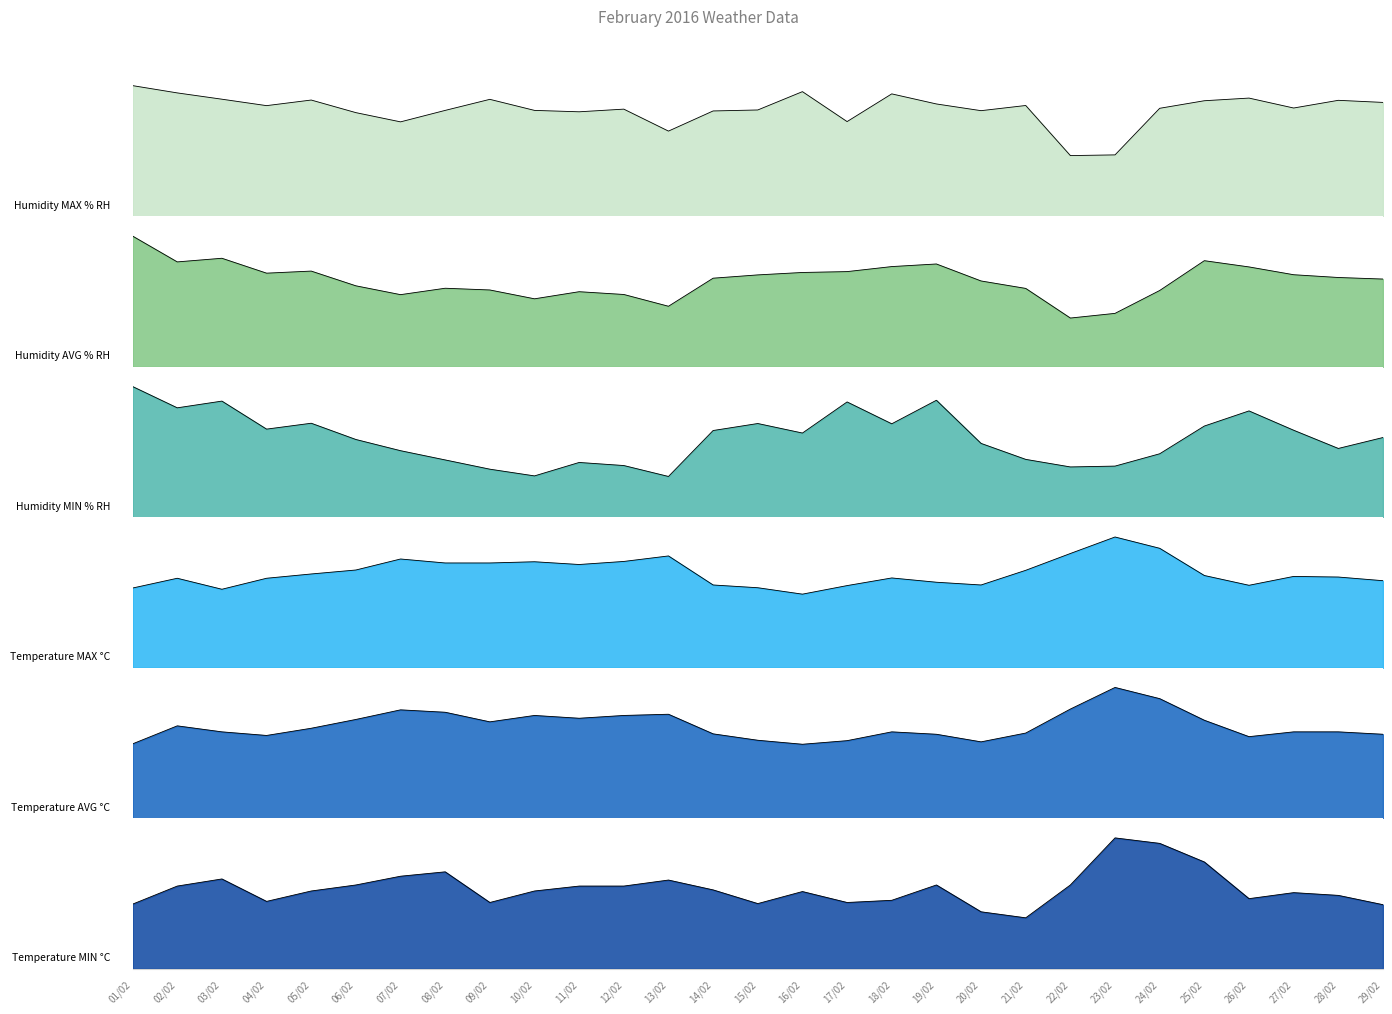

True or false: Humidity MAX % RH and Humidity AVG % RH intersect in this chart.

False